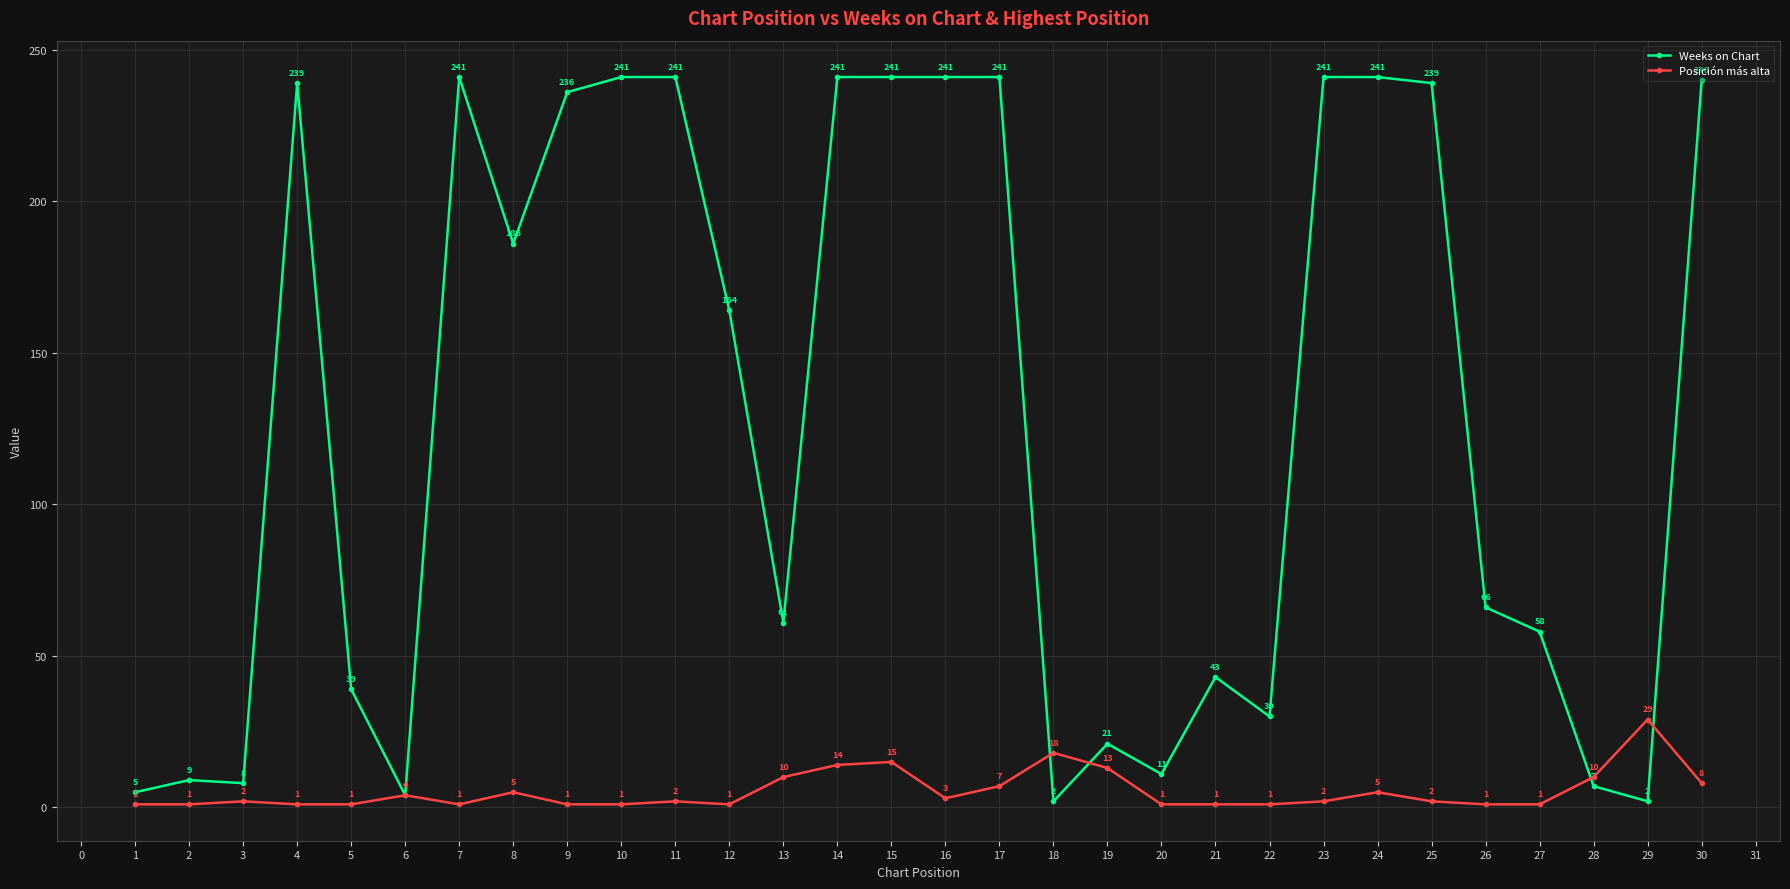

Between 13 and 17, which series saw the biggest shift?

Weeks on Chart